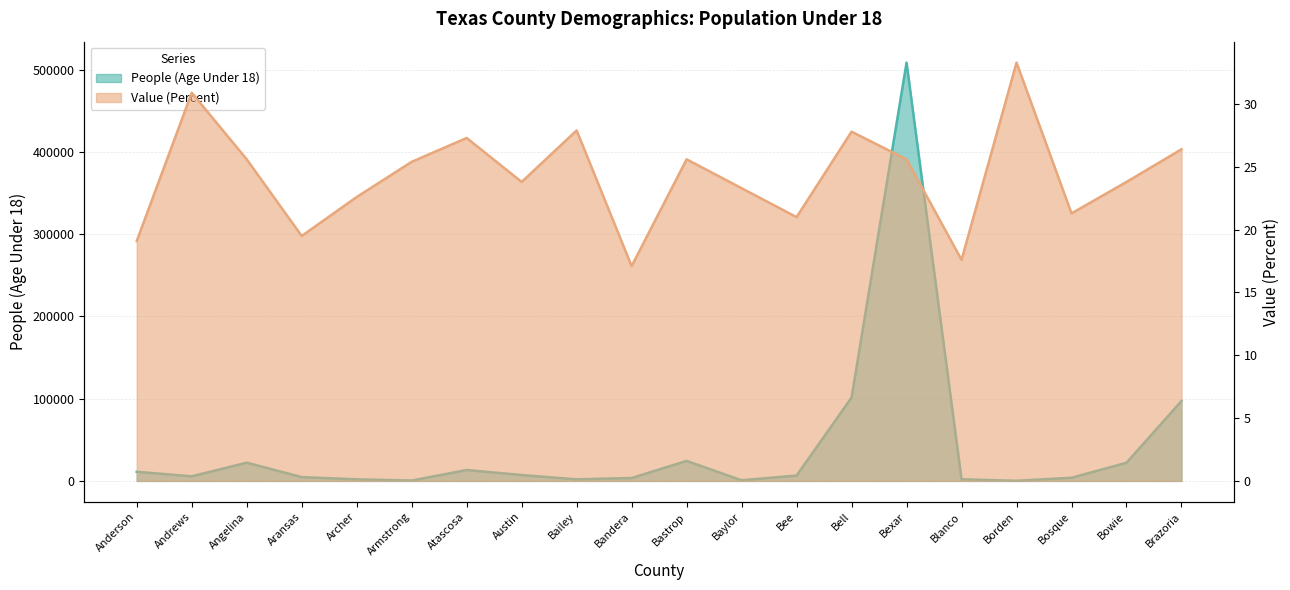

What is the spread (max minus min) of values at Andrews?

5585.1